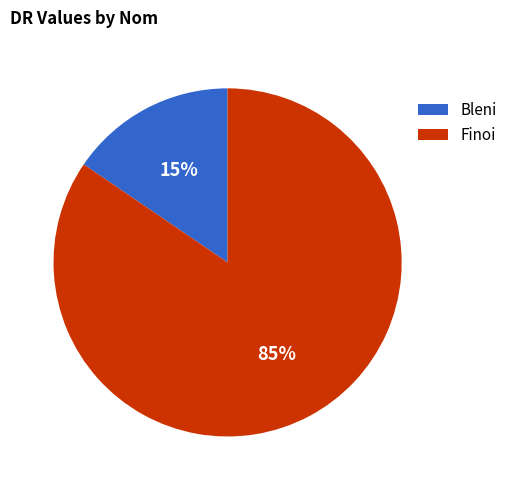

Count the number of slices in the pie.

2